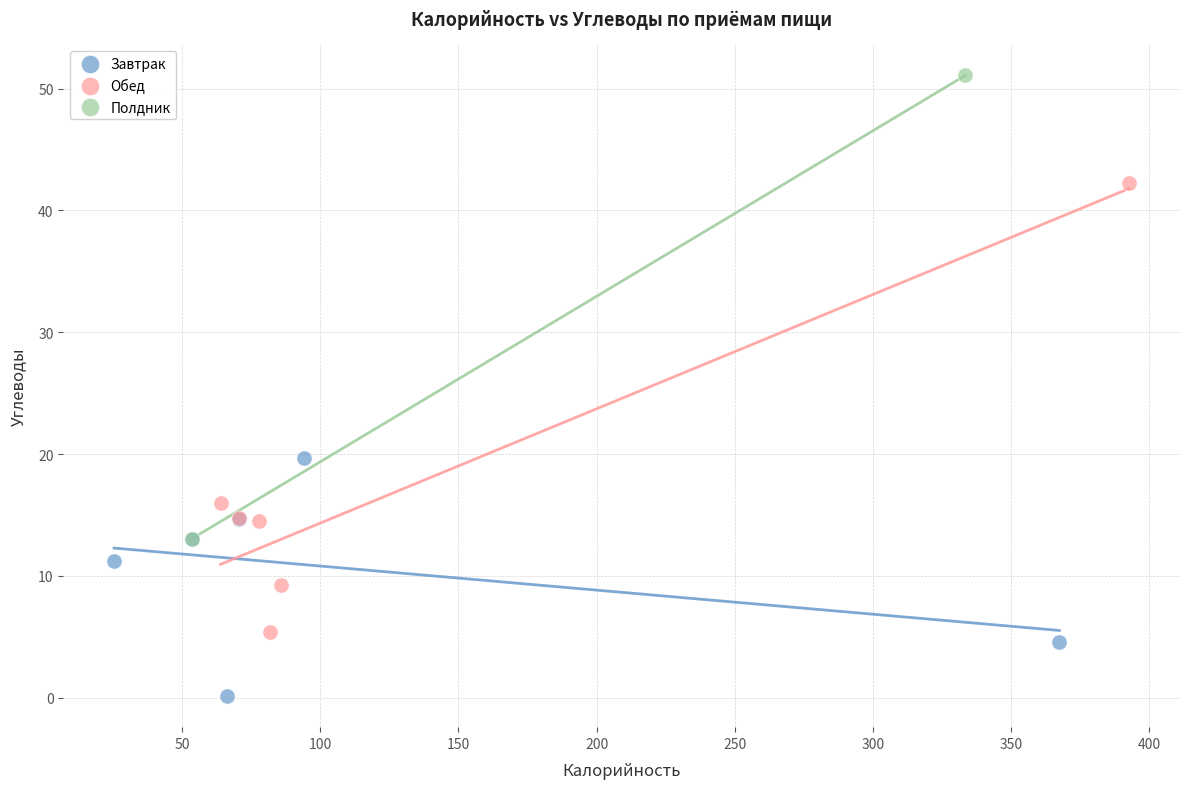

Which series has the largest Y range (max minus min)?

Полдник